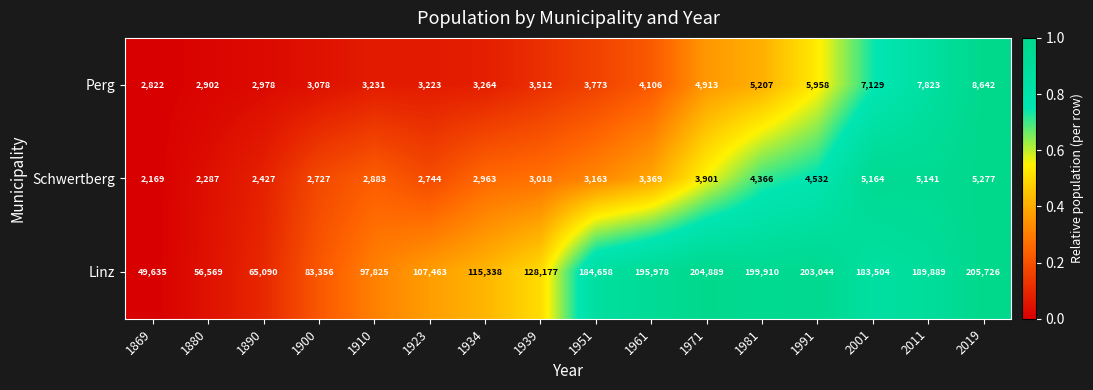

Which series changed the most between 1890 and 1991?

Linz